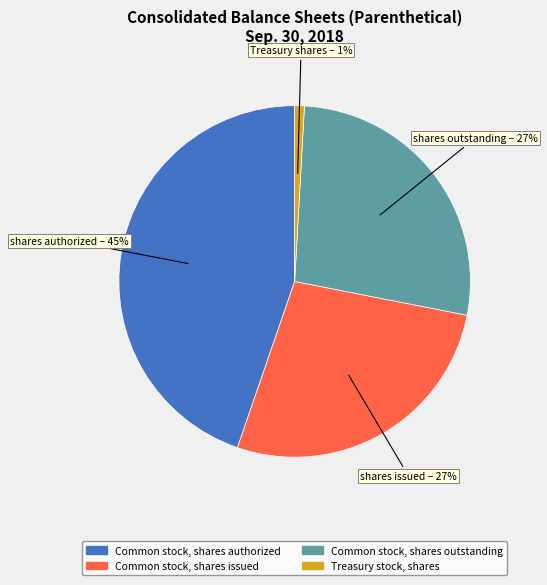

True or false: Common stock, shares issued accounts for 42% of the total.

False